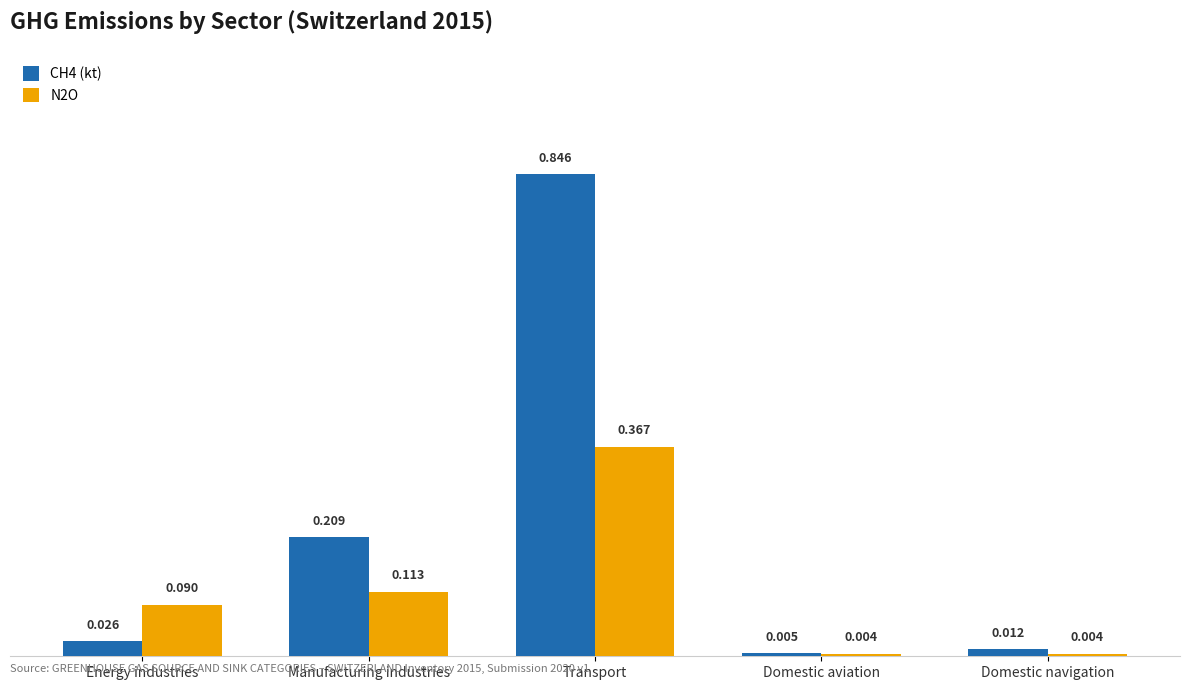

Which category has the highest value in the N2O series?

Transport